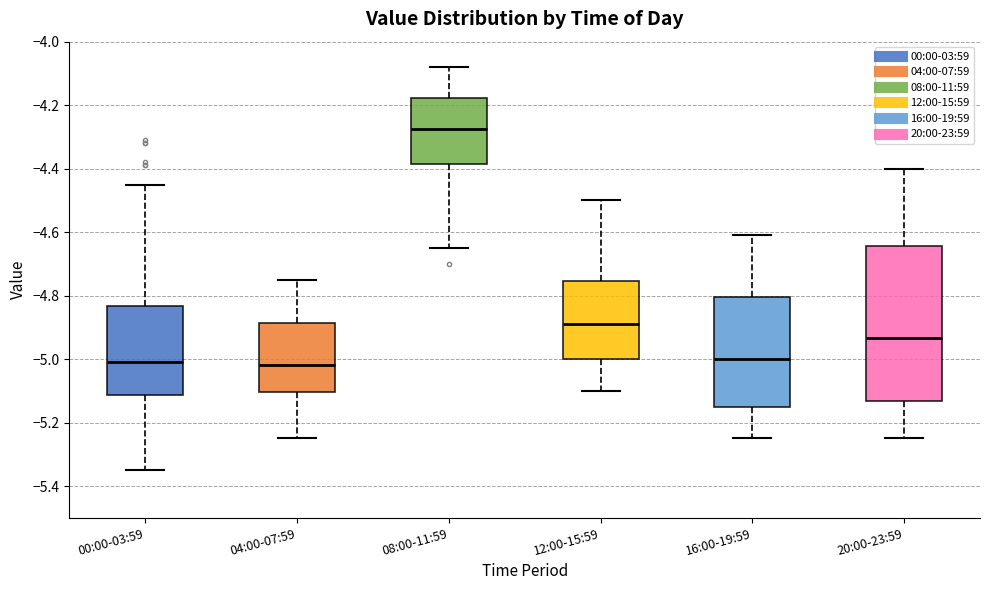

Where does the lower whisker of the box for 08:00-11:59 end on the y-axis? The values are not printed on the chart, so give them approximately, as read against the axis.

-4.64